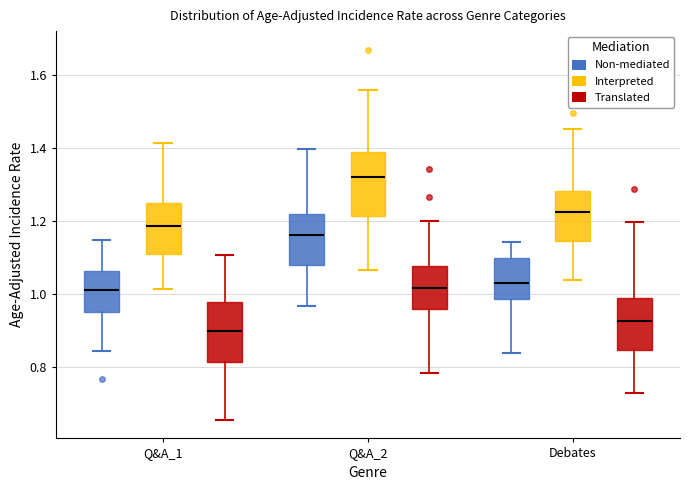

Reading left to right, transcribe this box plot: for each box, give where its median line is, the range the box spans, and where its two whiskers end, as read against the y-axis. The values are not printed on the chart, so give them approximately, as read against the axis.

Q&A_1 (Non-mediated): median 1.02, box 0.96 to 1.06, whiskers 0.84 to 1.14
Q&A_1 (Interpreted): median 1.18, box 1.10 to 1.24, whiskers 1.02 to 1.42
Q&A_1 (Translated): median 0.90, box 0.82 to 0.98, whiskers 0.66 to 1.10
Q&A_2 (Non-mediated): median 1.16, box 1.08 to 1.22, whiskers 0.96 to 1.40
Q&A_2 (Interpreted): median 1.32, box 1.22 to 1.38, whiskers 1.06 to 1.56
Q&A_2 (Translated): median 1.02, box 0.96 to 1.08, whiskers 0.78 to 1.20
Debates (Non-mediated): median 1.02, box 0.98 to 1.10, whiskers 0.84 to 1.14
Debates (Interpreted): median 1.22, box 1.14 to 1.28, whiskers 1.04 to 1.46
Debates (Translated): median 0.92, box 0.84 to 0.98, whiskers 0.72 to 1.20